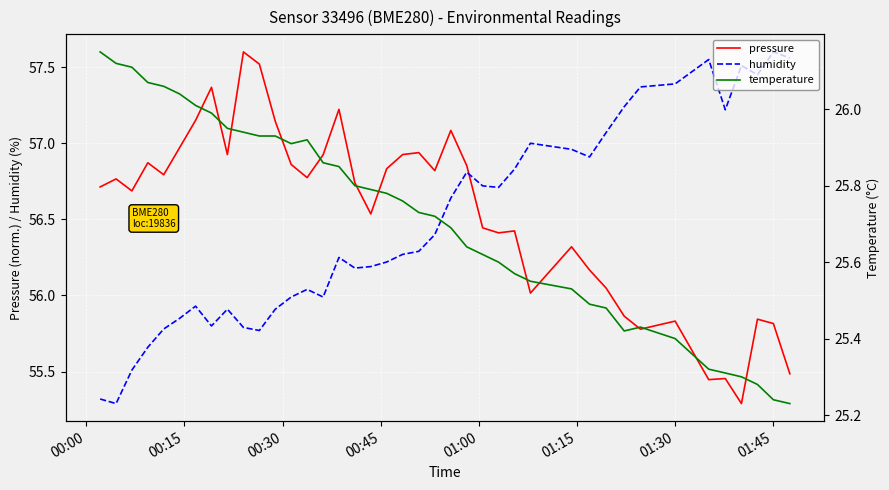

What is the lowest value of the pressure series?

55.3